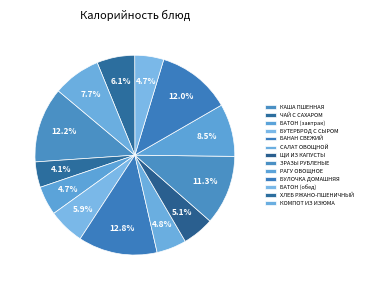

Is there a majority slice in this chart?

No